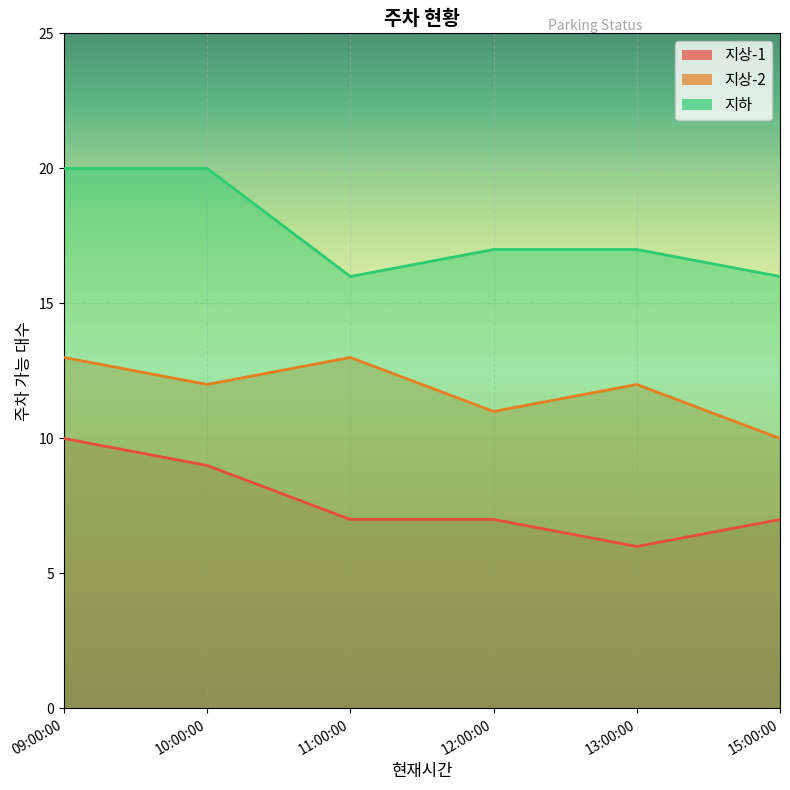

Between 09:00:00 and 12:00:00, which is larger?

09:00:00